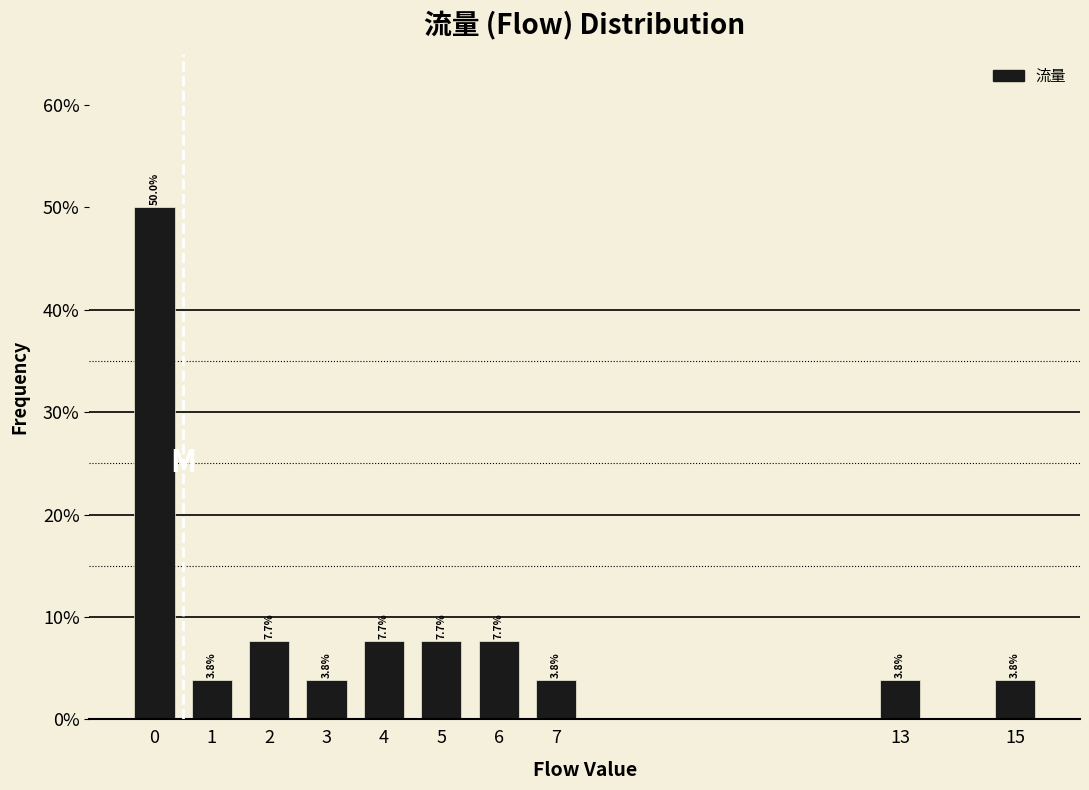

Are the bars horizontal?

No